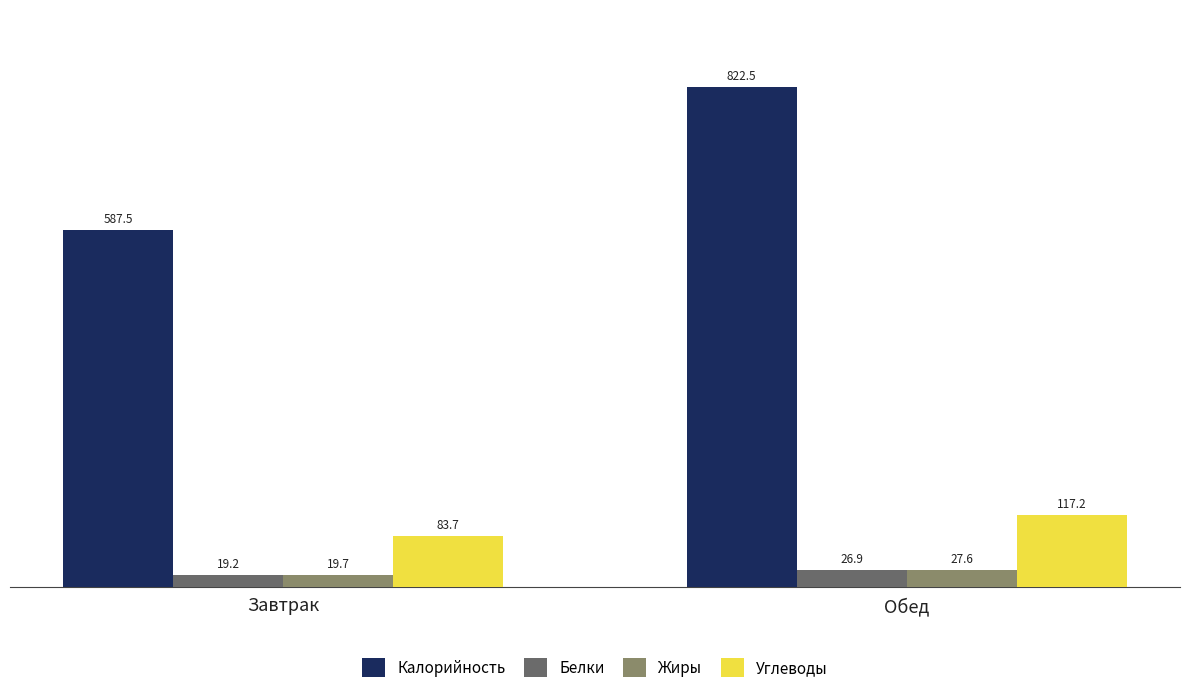

Which series has the largest range (max minus min)?

Калорийность